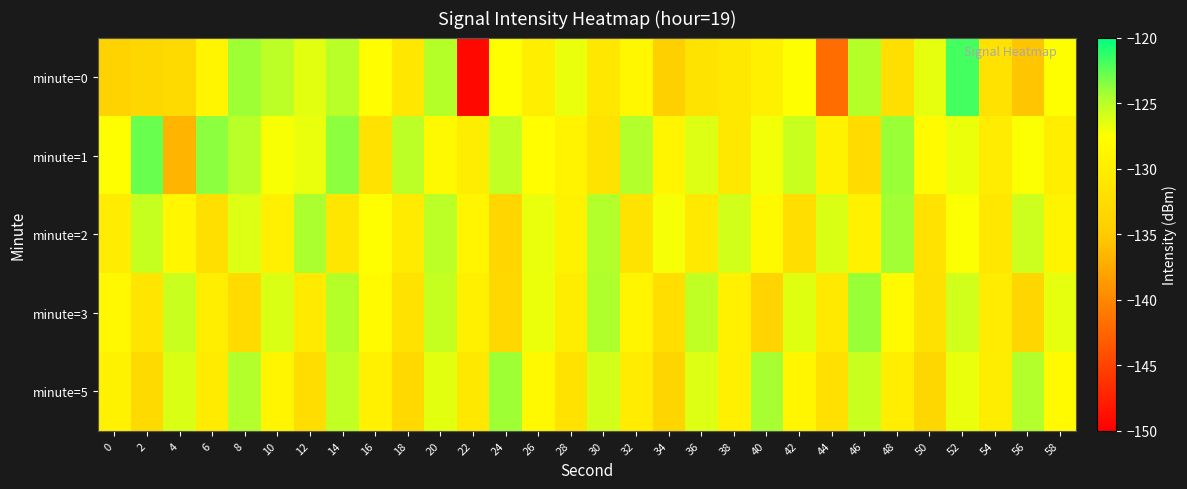

Rank the series at 2 from lowest to highest value.

minute=0, minute=5, minute=3, minute=2, minute=1